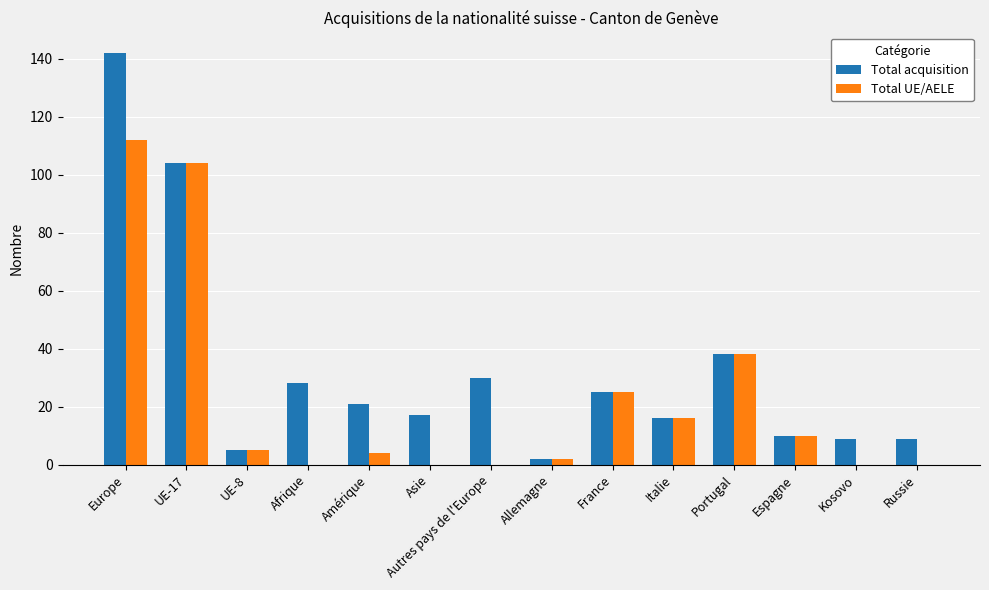

Are the bars grouped side by side (vs. stacked)?

Yes